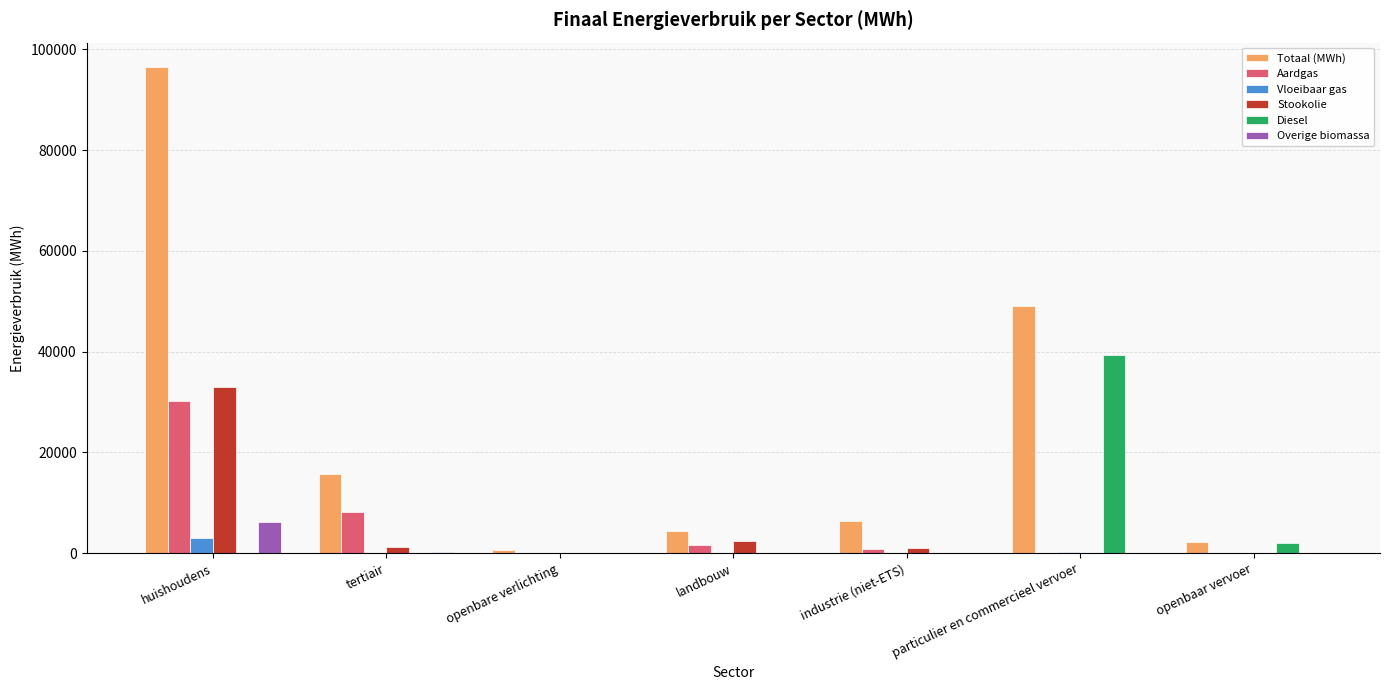

Which category has the highest value across all series?

huishoudens